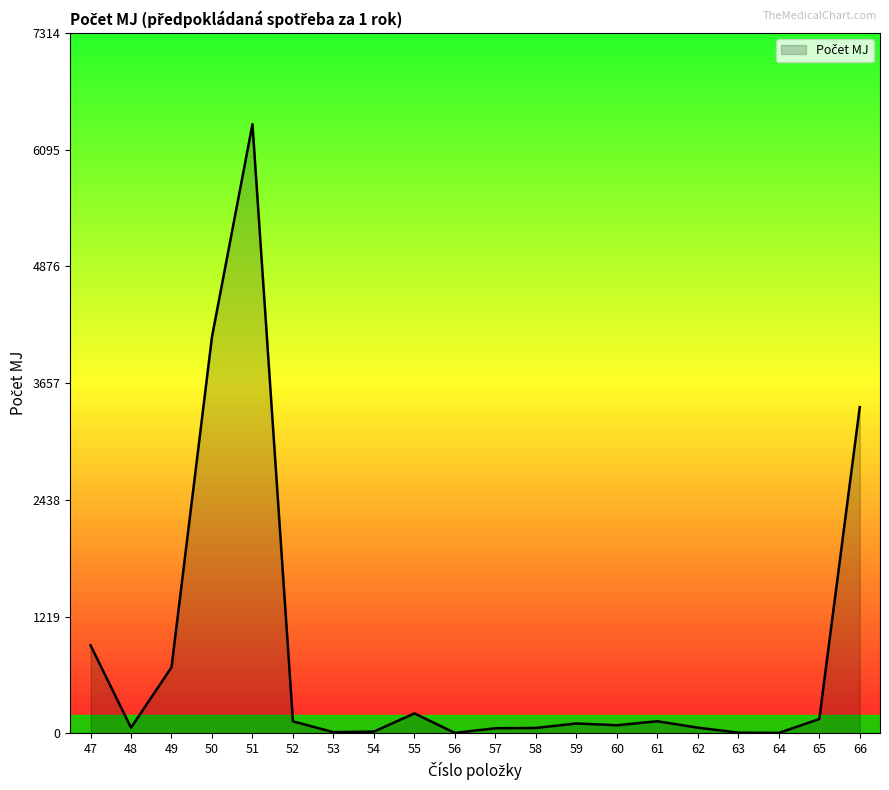

What is the minimum value shown in the chart?

5